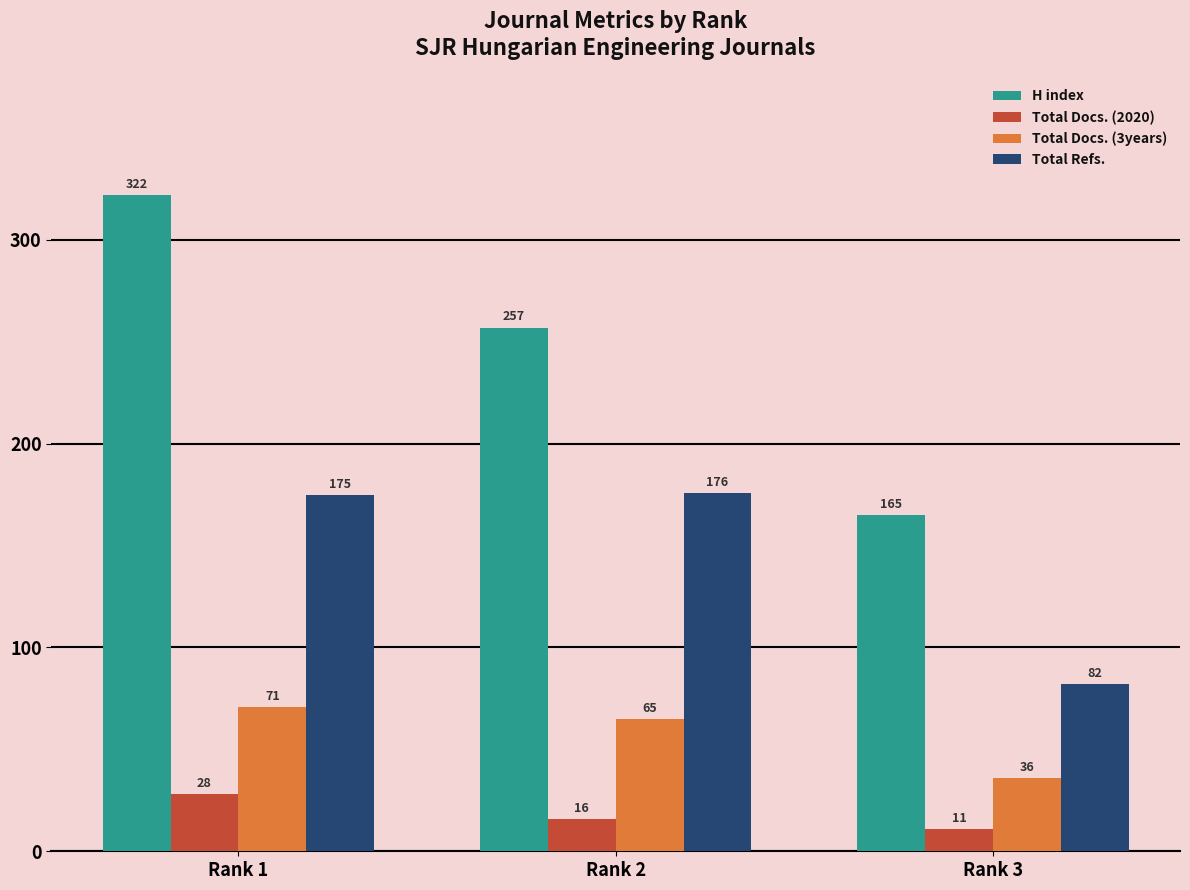

What is the minimum value shown in the chart?

11